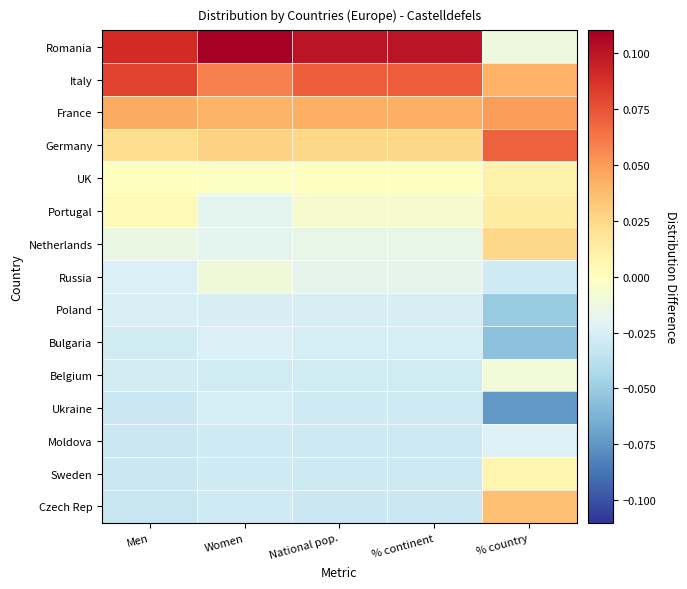

What is the minimum value shown in the chart?

-0.1